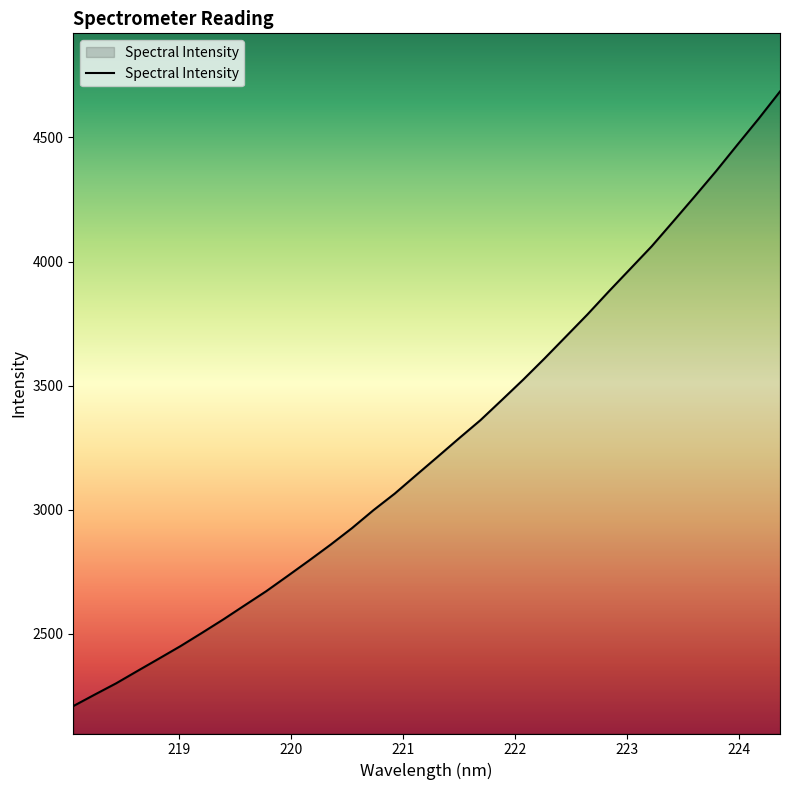

What is the maximum value shown in the chart?

4685.4